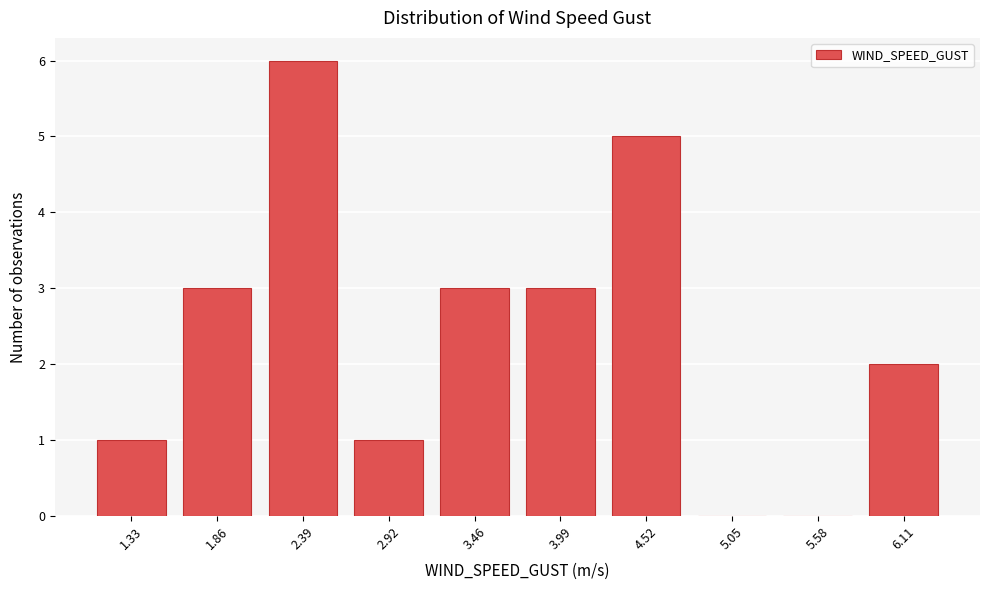

Reading left to right, list all the values displayed in this chart.

1.33=1	1.86=3	2.39=6	2.92=1	3.46=3	3.99=3	4.52=5	5.05=0	5.58=0	6.11=2